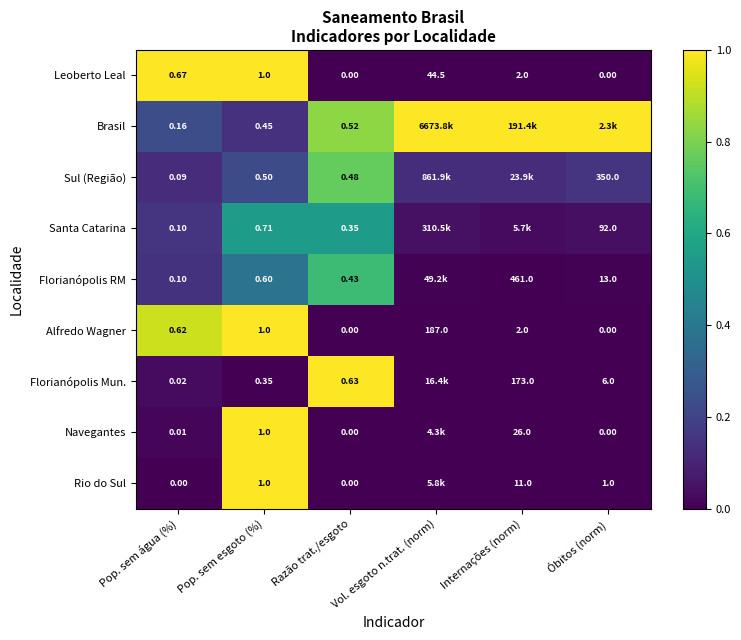

Is the value of Florianópolis RM at Óbitos (norm) greater than the value of Rio do Sul at Internações (norm)?

Yes